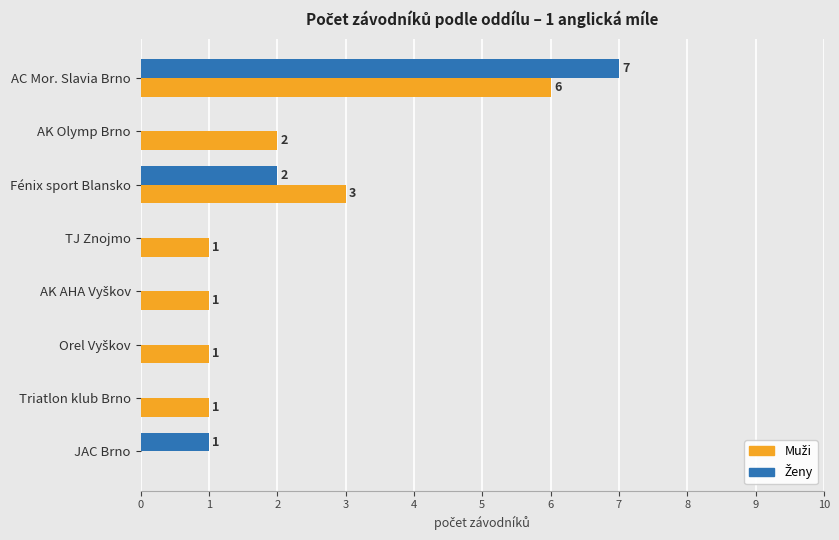

At which category is the sum across all series the highest?

AC Mor. Slavia Brno